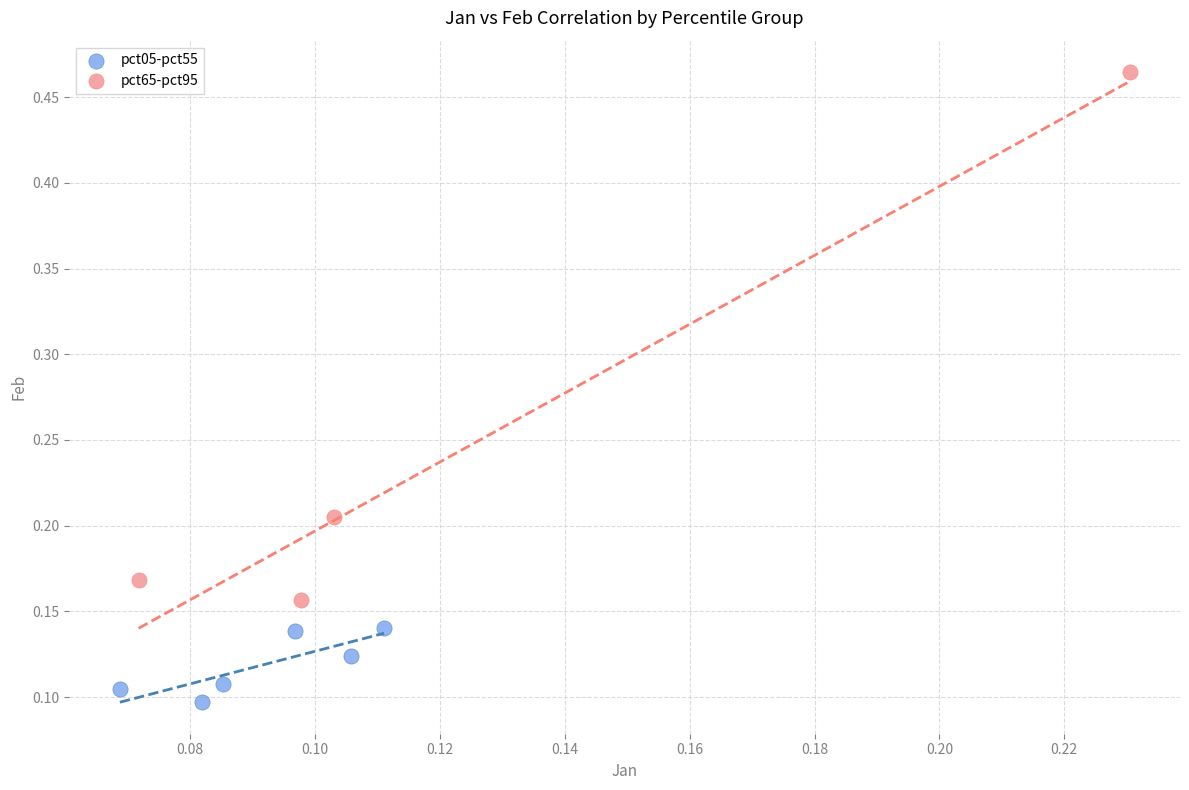

Which series reaches the maximum Y coordinate?

pct65-pct95